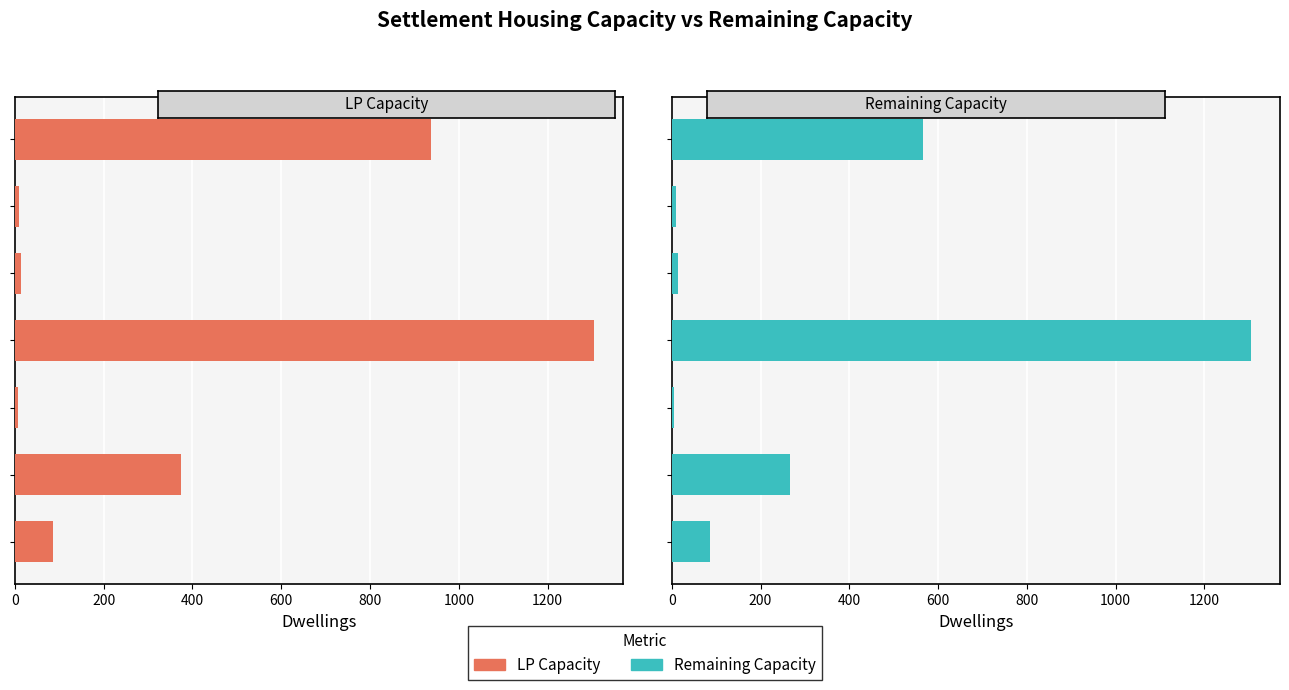

The Remaining Capacity series shows 59 at 200. True or false?

False